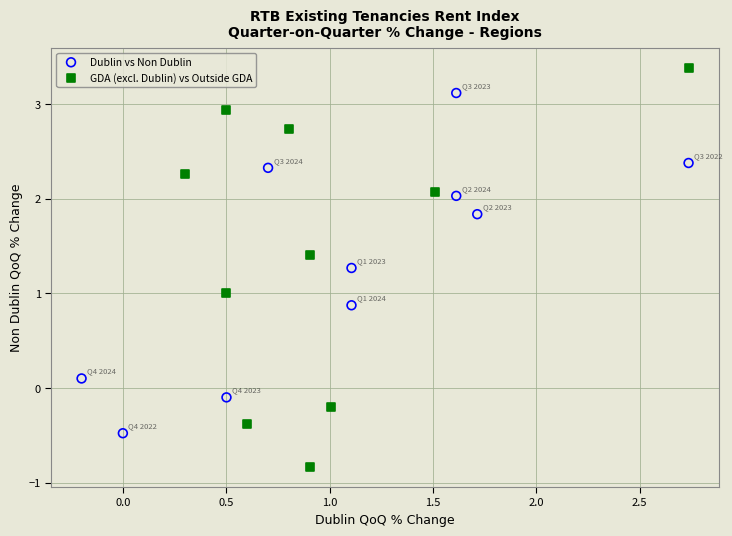

Which series contains the lowest Y value?

GDA (excl. Dublin) vs Outside GDA